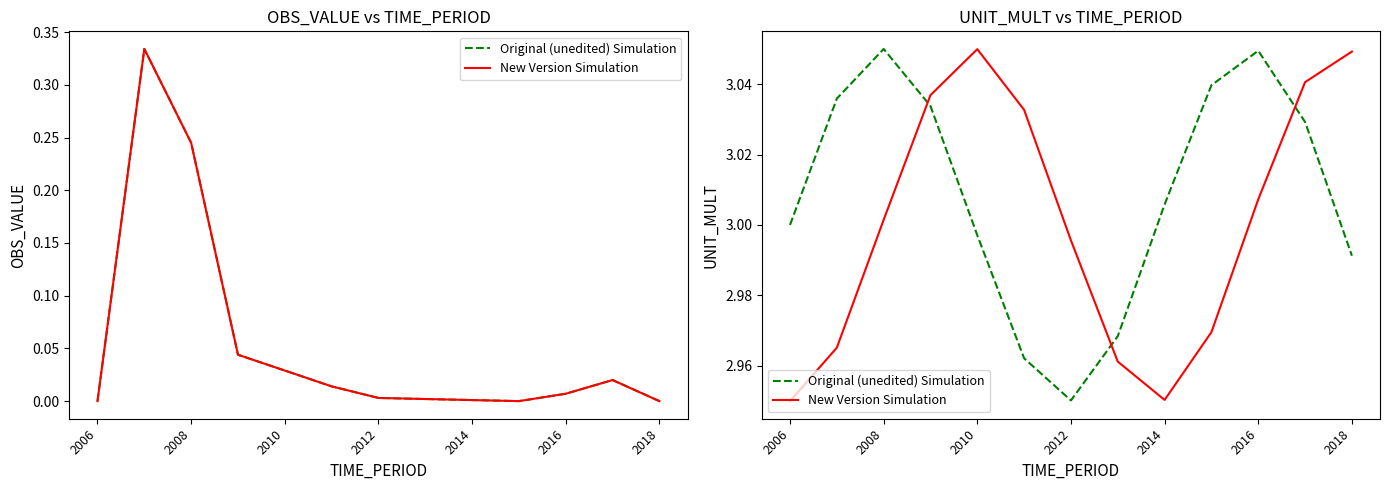

Does the chart have visible grid lines?

No